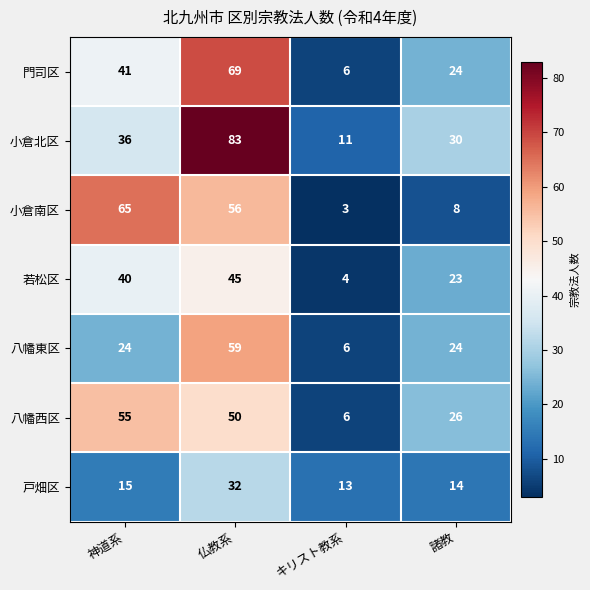

How many data points in 門司区 are less than 41?

2